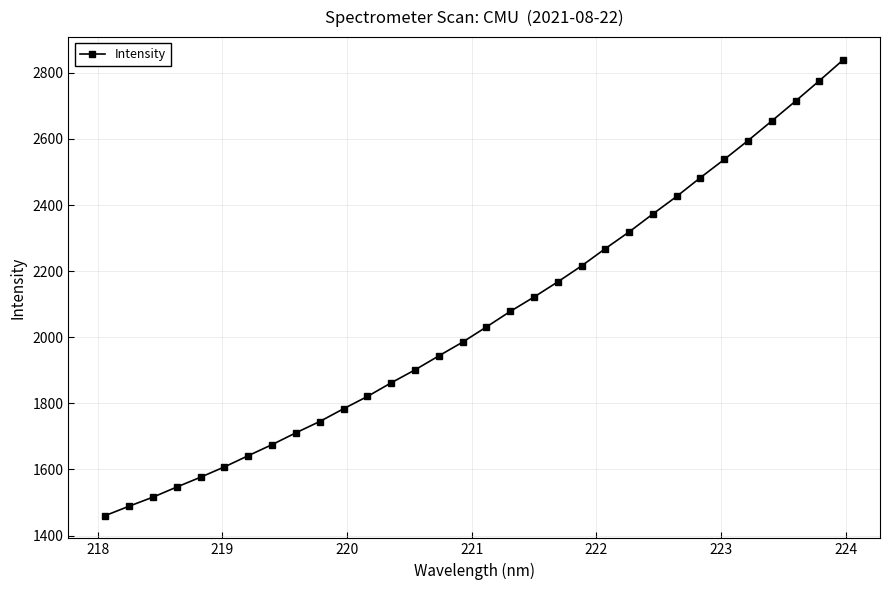

What is the sum of all values?

65868.8